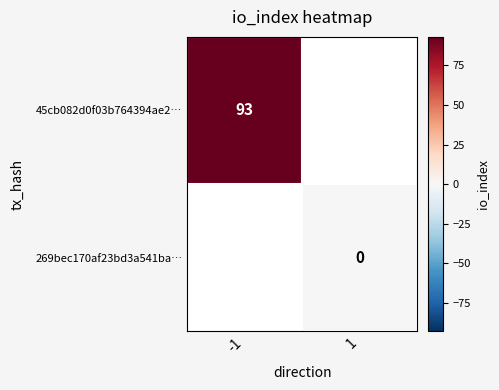

True or false: 45cb082d0f03b764394ae2… has a value of 160 at -1.

False